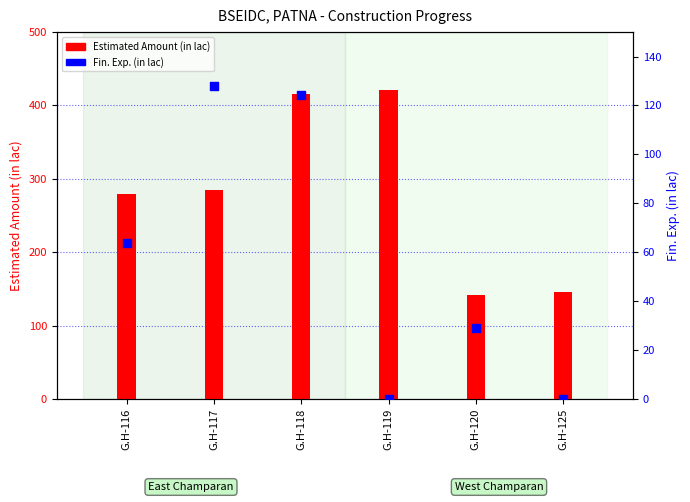

What is the total value across all series at G.H-120?

171.1